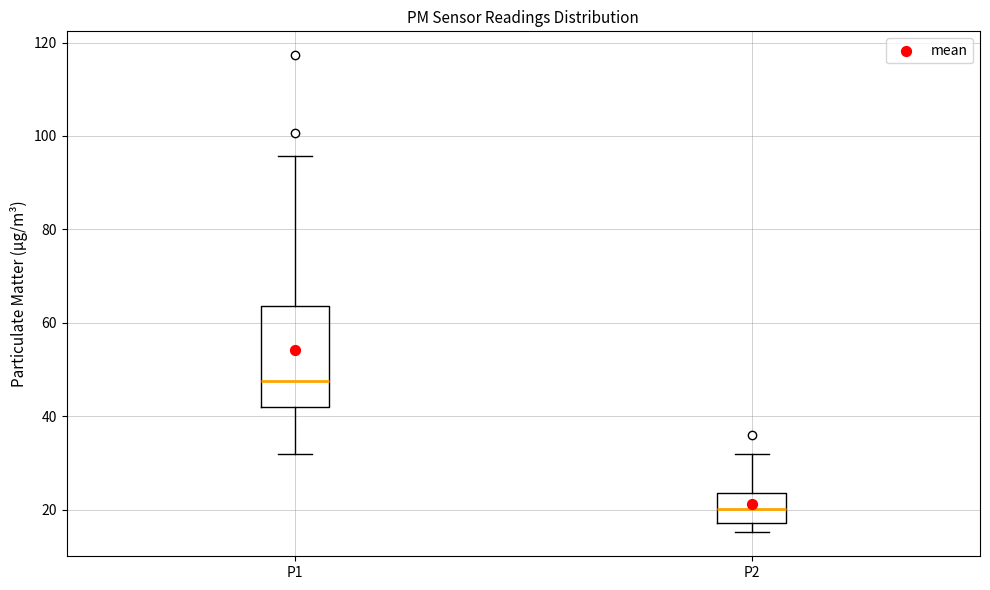

Where does the median line of the box for P2 sit on the y-axis? The values are not printed on the chart, so give them approximately, as read against the axis.

20